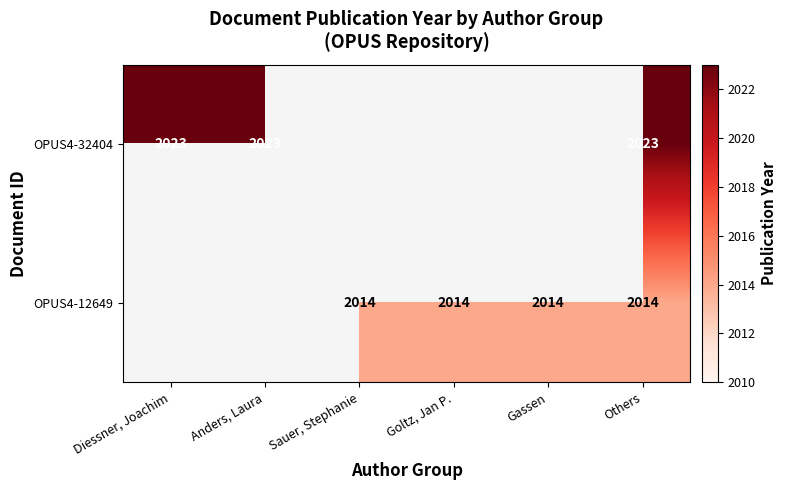

At Others, list the series in order from smallest to largest.

OPUS4-12649, OPUS4-32404